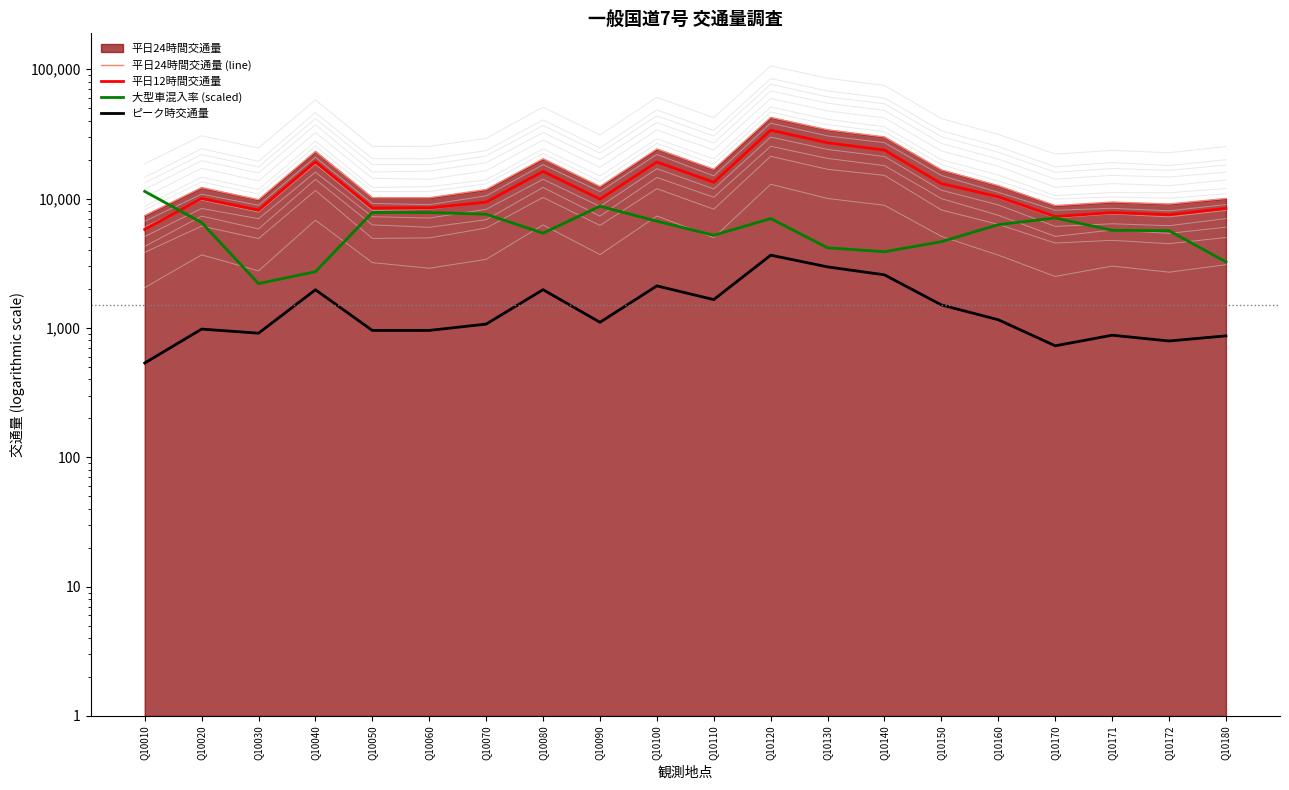

True or false: 平日12時間交通量 and ピーク時交通量 cross at least once.

False